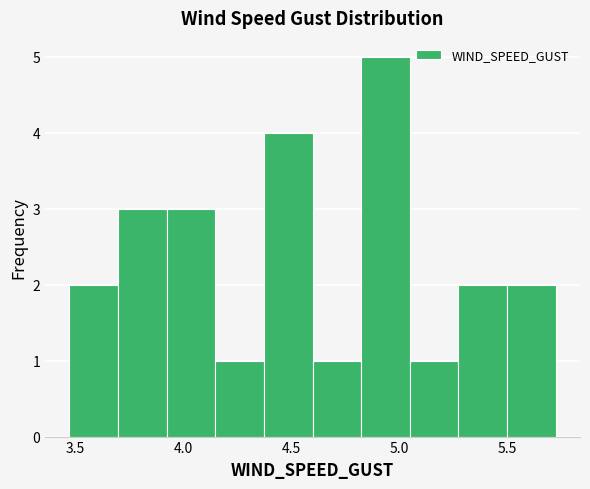

Over which range of the x-axis is the bar tallest?

4.80 to 5.05